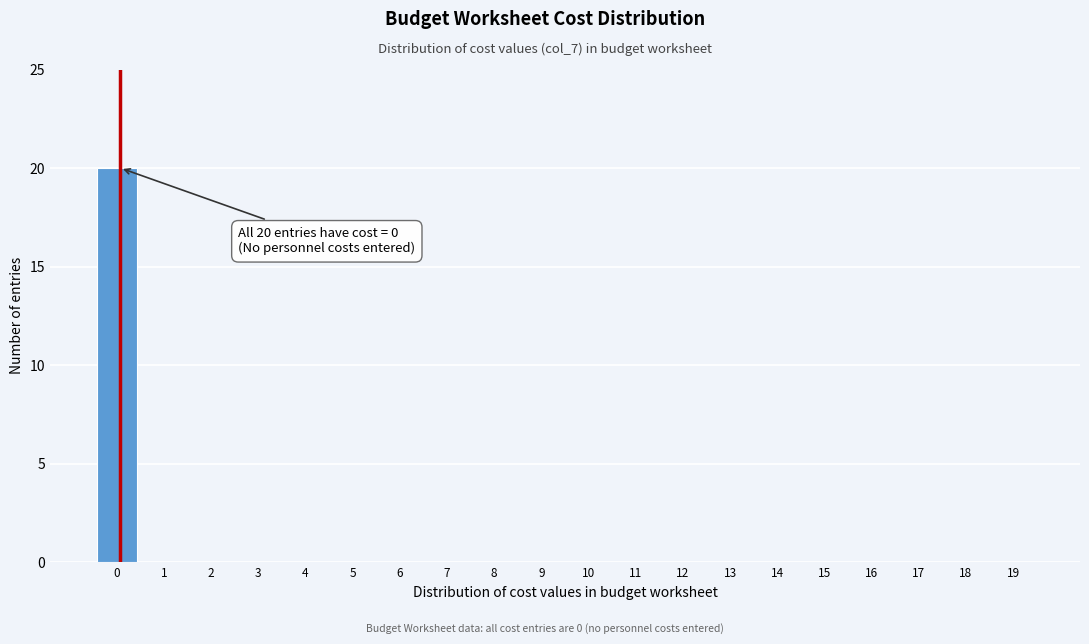

Reading left to right, extract all data points from this chart.

0=20	1=0	2=0	3=0	4=0	5=0	6=0	7=0	8=0	9=0	10=0	11=0	12=0	13=0	14=0	15=0	16=0	17=0	18=0	19=0